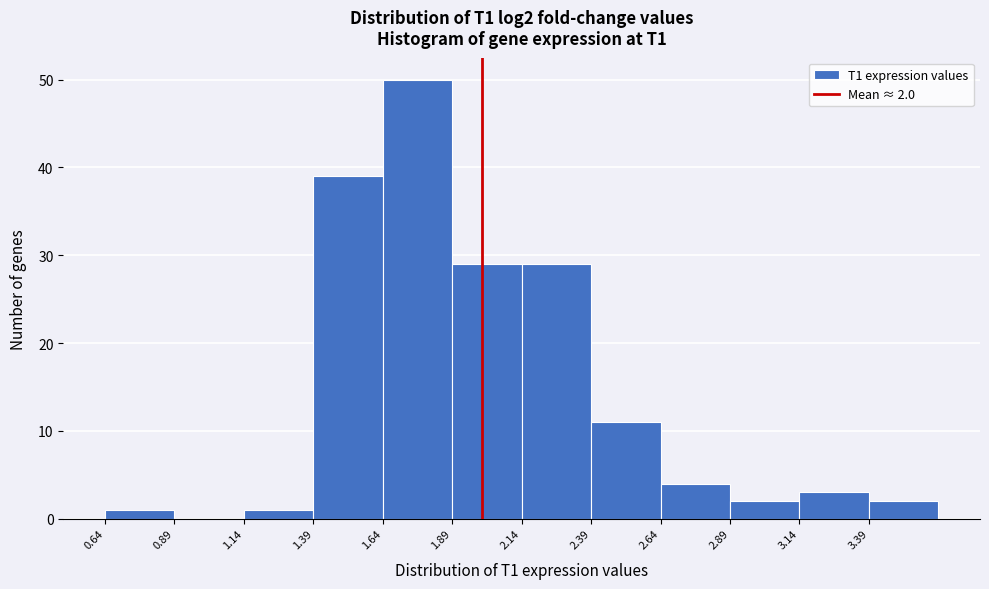

Over which range of the x-axis is the bar tallest?

1.65 to 1.90